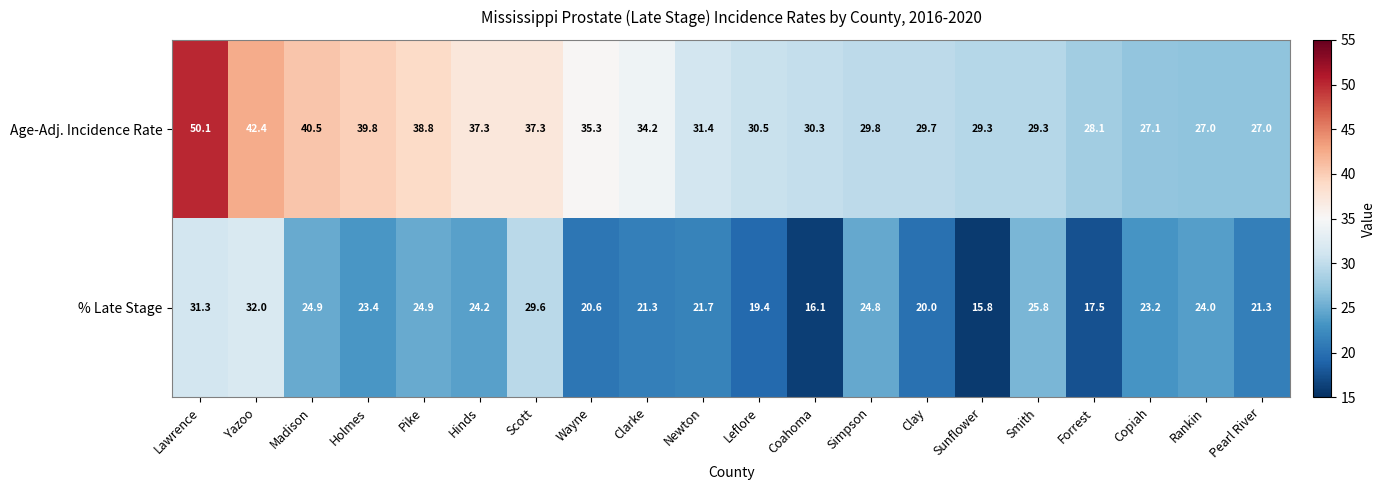

Which series has the widest spread of values?

Age-Adj. Incidence Rate